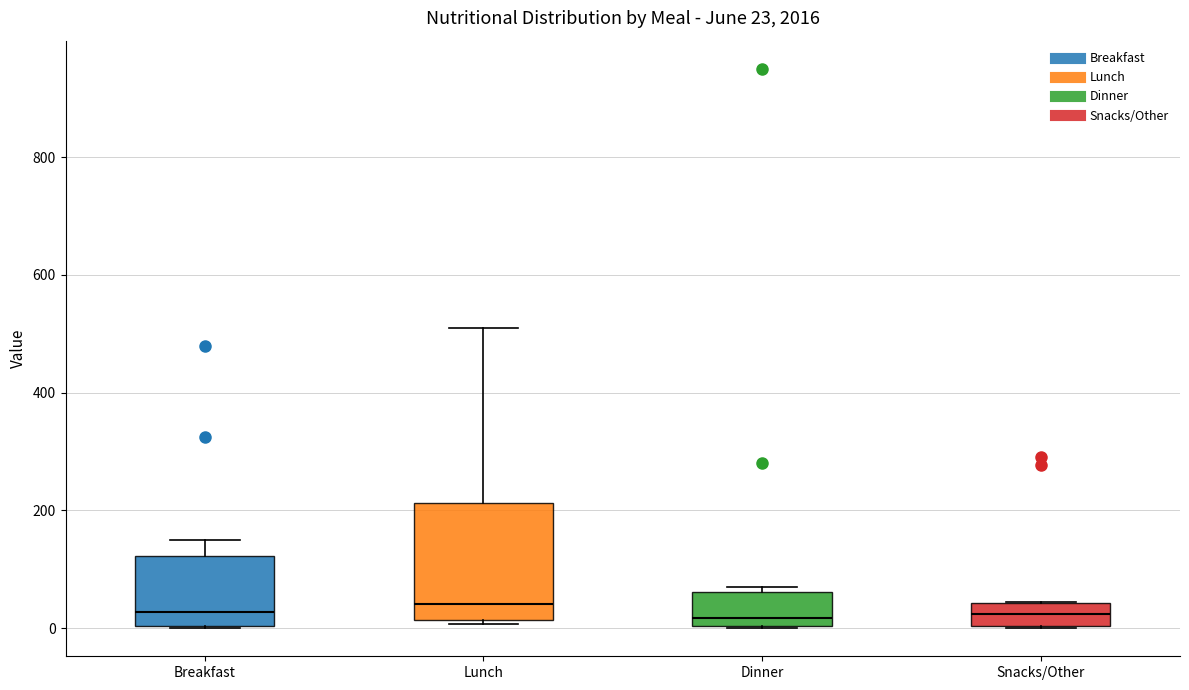

Which box is the tallest, from its lower edge to its upper edge?

Lunch